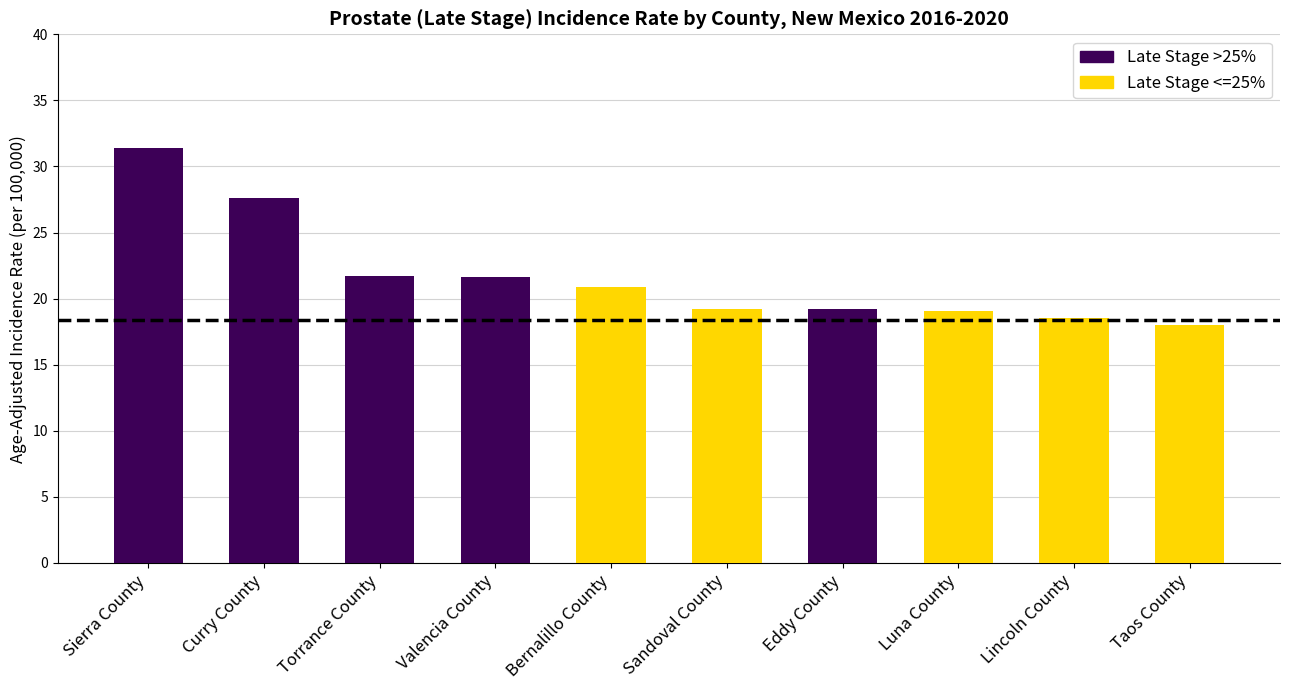

Where is Late Stage >25% nearest to the value 25?

Curry County